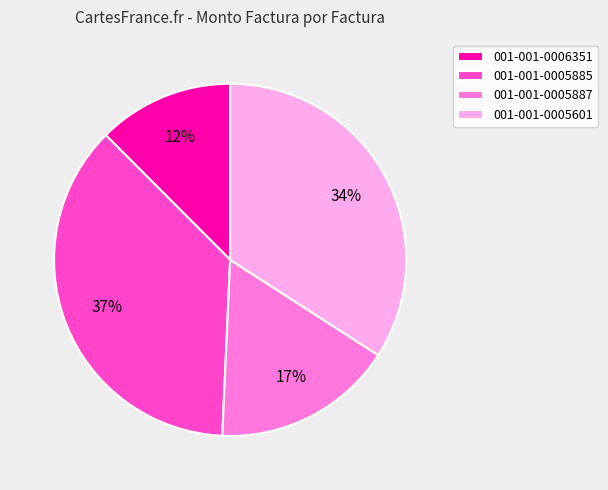

How many slices are in this pie chart?

4